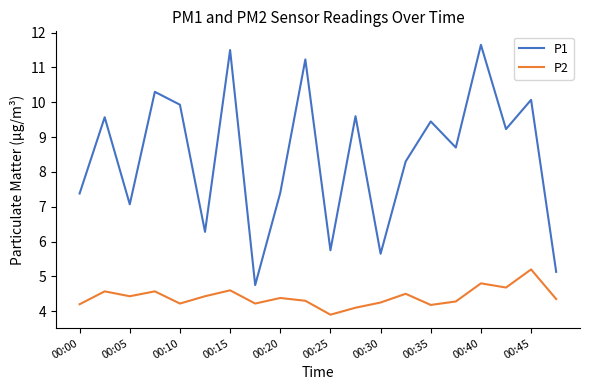

Which series has the widest spread of values?

P1